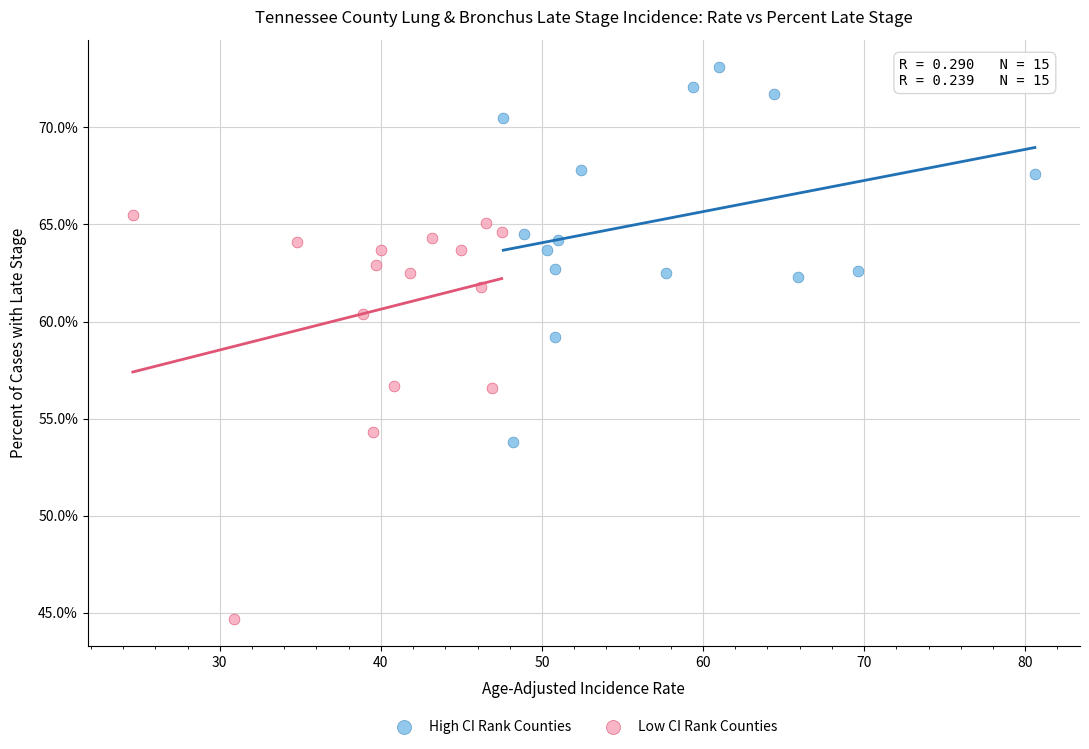

Which series contains the lowest Y value?

Low CI Rank Counties